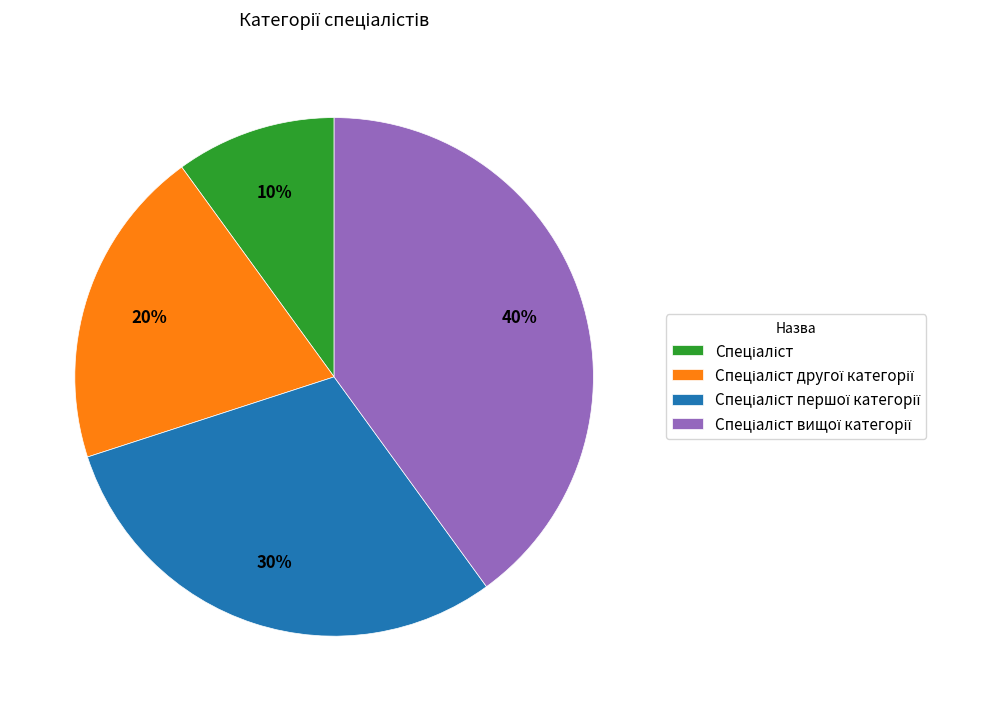

Is there any slice that represents more than half of the pie?

No